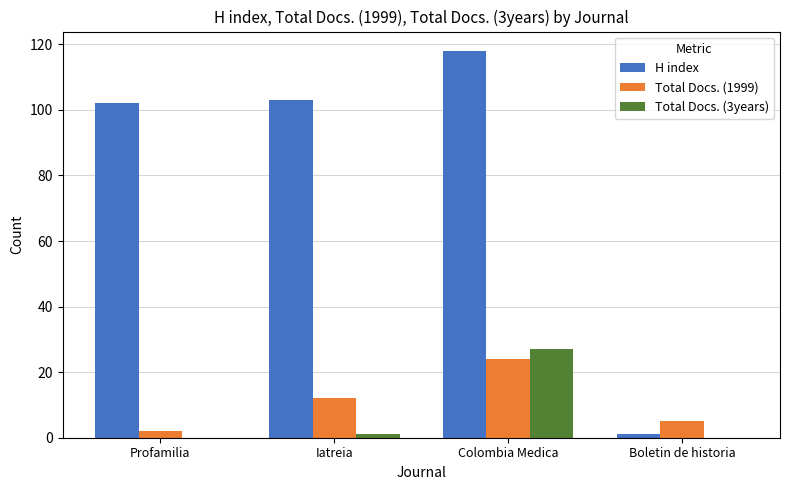

Reading left to right, list all the values displayed in this chart.

H index: Profamilia=102	Iatreia=103	Colombia Medica=118	Boletin de historia=1
Total Docs. (1999): Profamilia=2	Iatreia=12	Colombia Medica=24	Boletin de historia=5
Total Docs. (3years): Profamilia=0	Iatreia=1	Colombia Medica=27	Boletin de historia=0